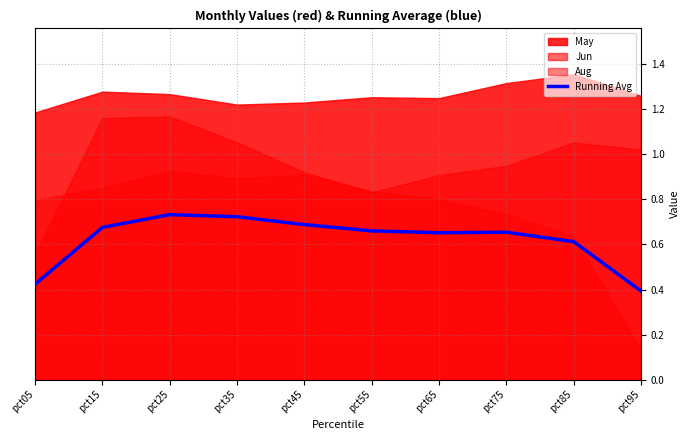

The value at pct05 is 0.7. True or false?

False